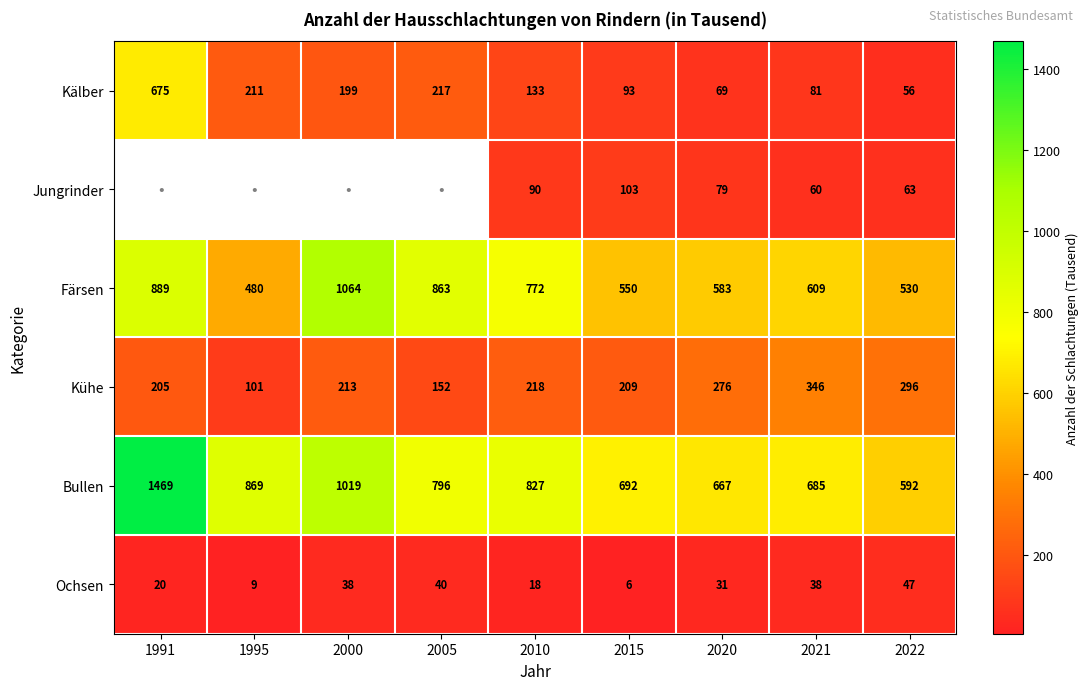

At how many categories does at least one series exceed 336?

9